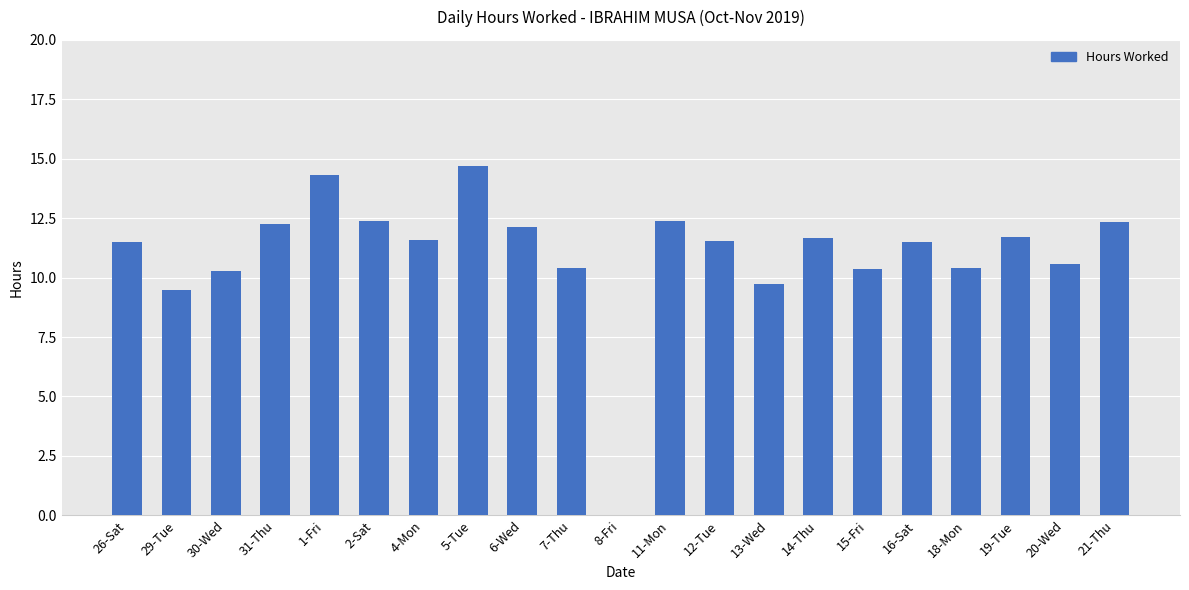

How many distinct data groups are displayed?

1